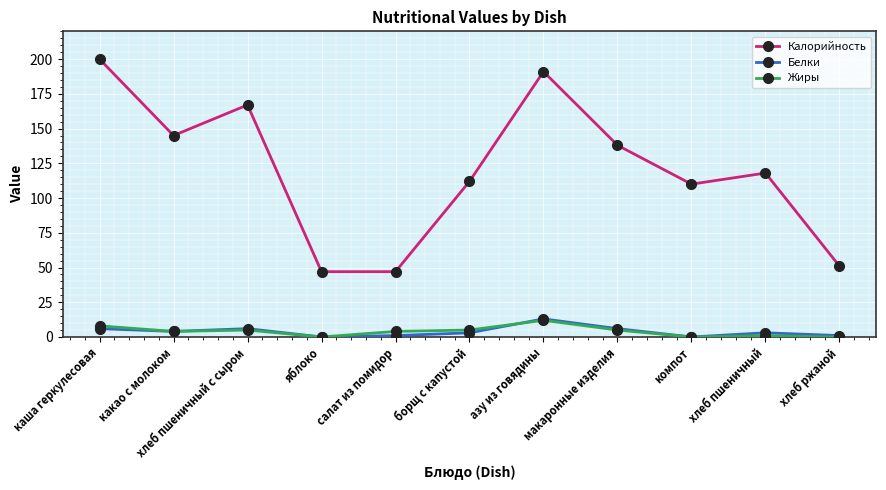

Reading left to right, transcribe all the data shown in this chart.

Калорийность: 200	145	167	47	47	112	191	138	110	118	51
Белки: 6	4	6	0	1	3	13	6	0	3	1
Жиры: 8	4	5	0	4	5	12	5	0	1	0